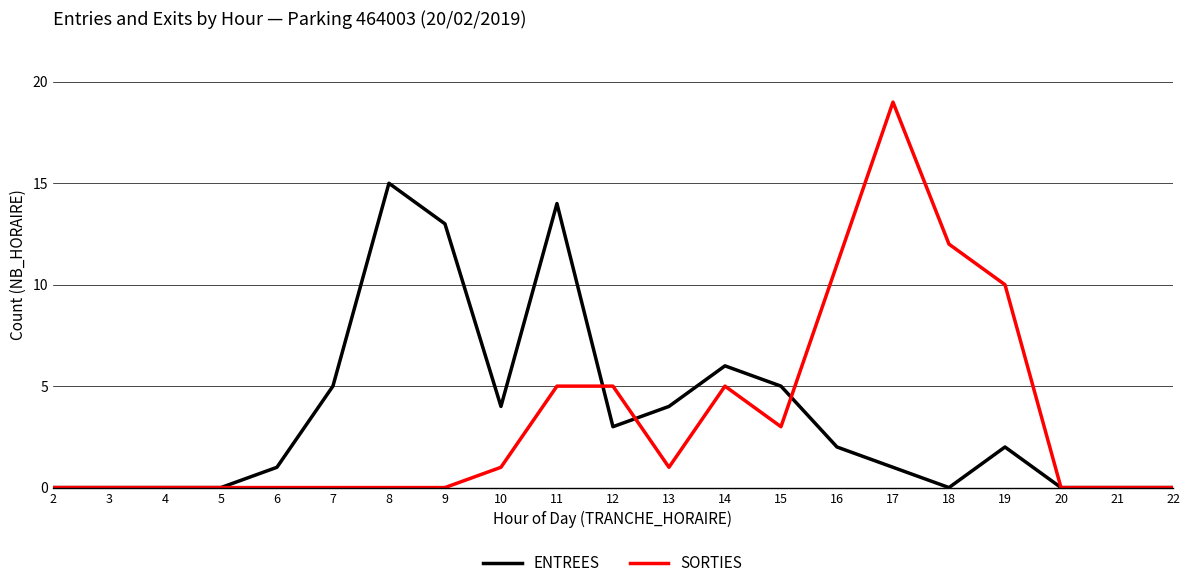

What is the highest value of the SORTIES series?

19